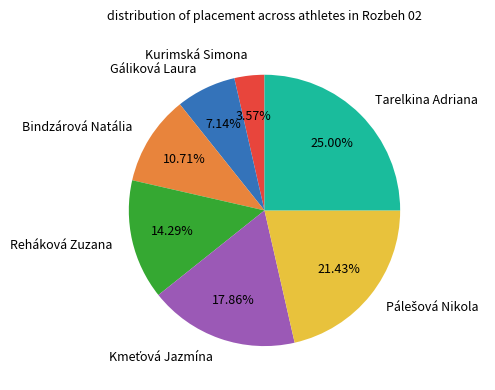

Which slice is the smallest?

Kurimská Simona